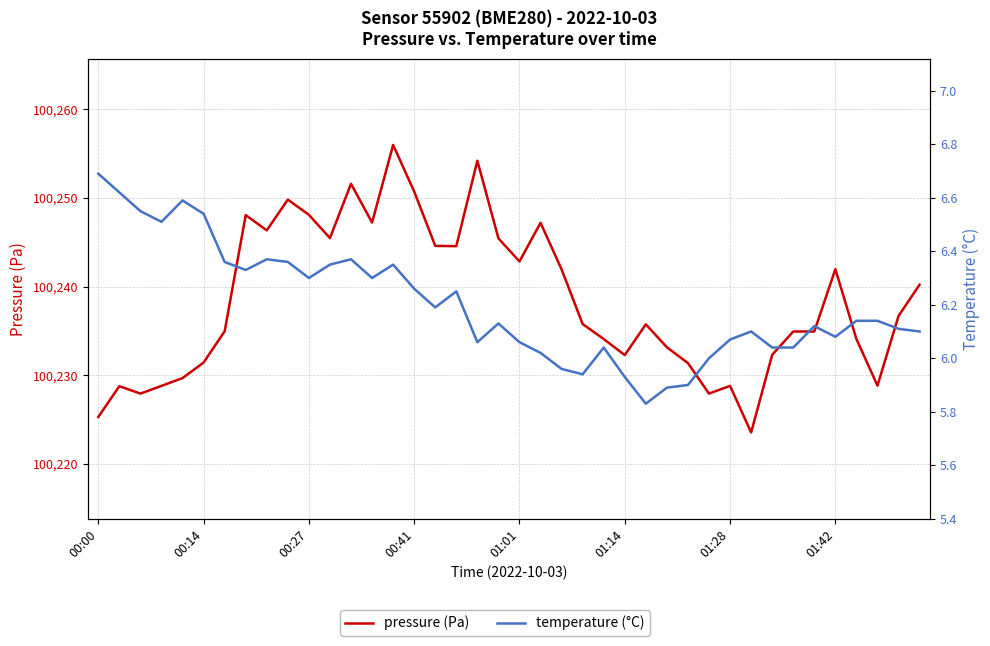

At how many categories does at least one series exceed 7674?

40